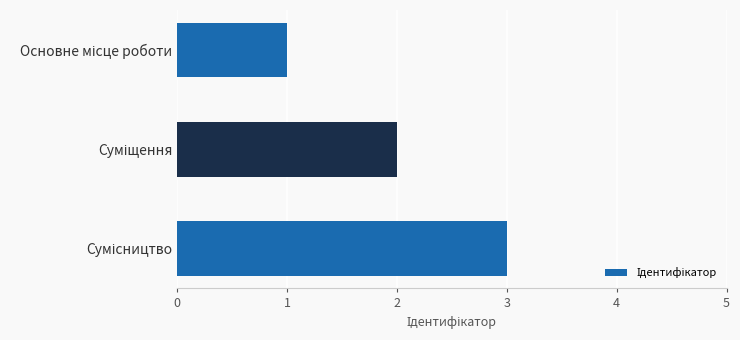

How many distinct data groups are displayed?

1